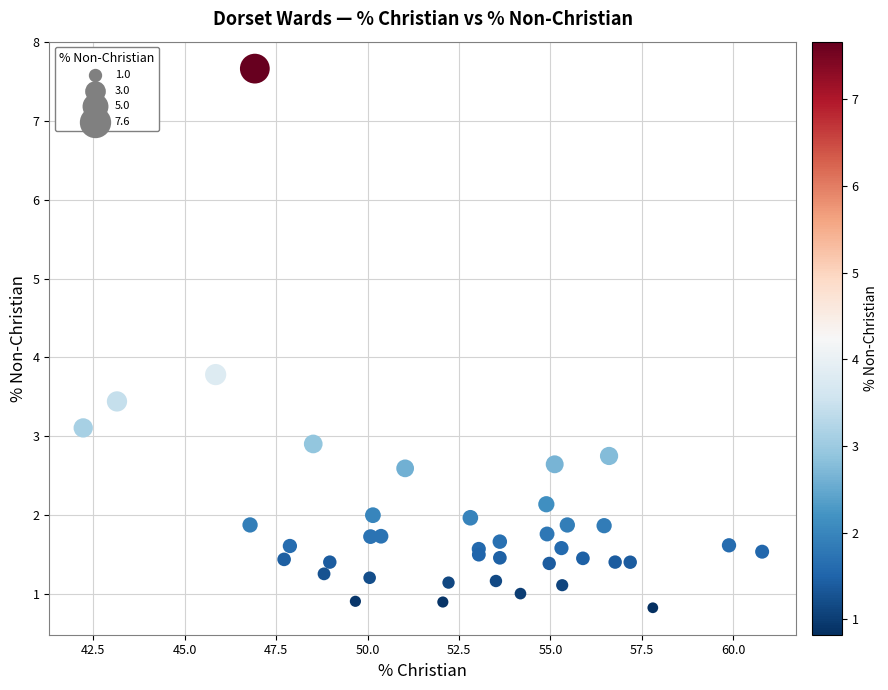

What Y value in the scatter plot is closest to 4?

3.8